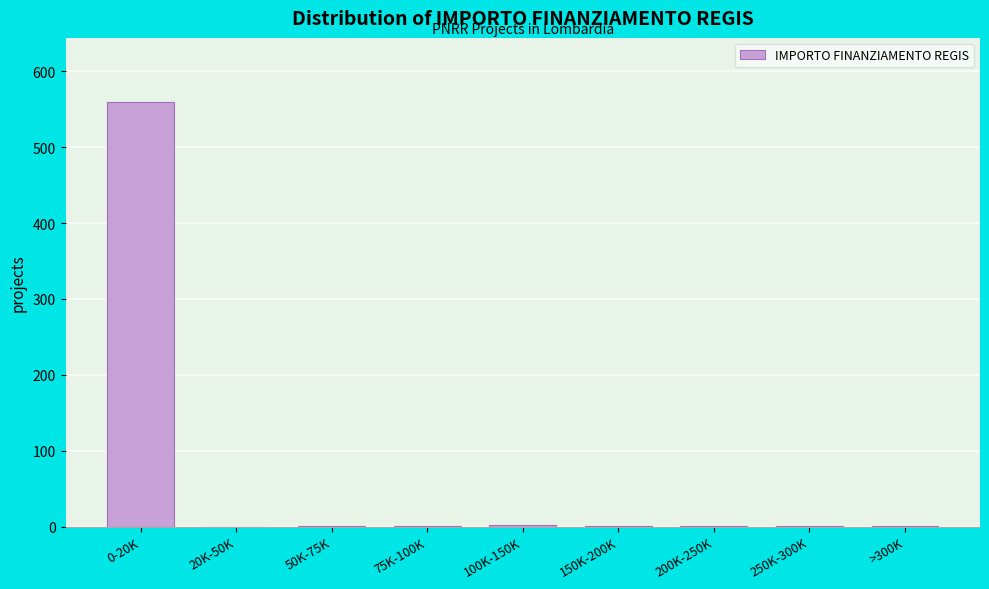

What is the maximum value shown in the chart?

560